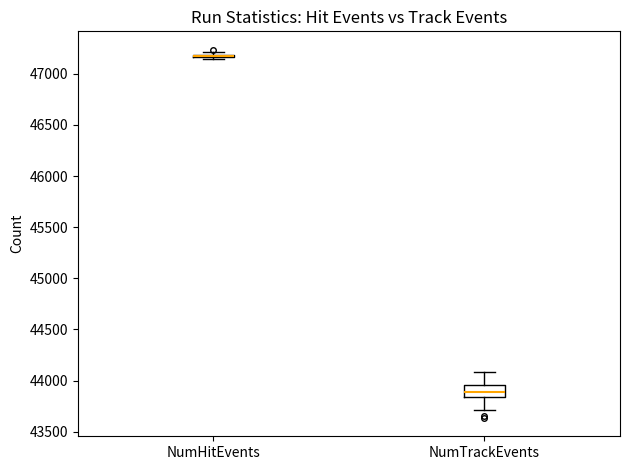

Which box is the tallest, from its lower edge to its upper edge?

NumTrackEvents